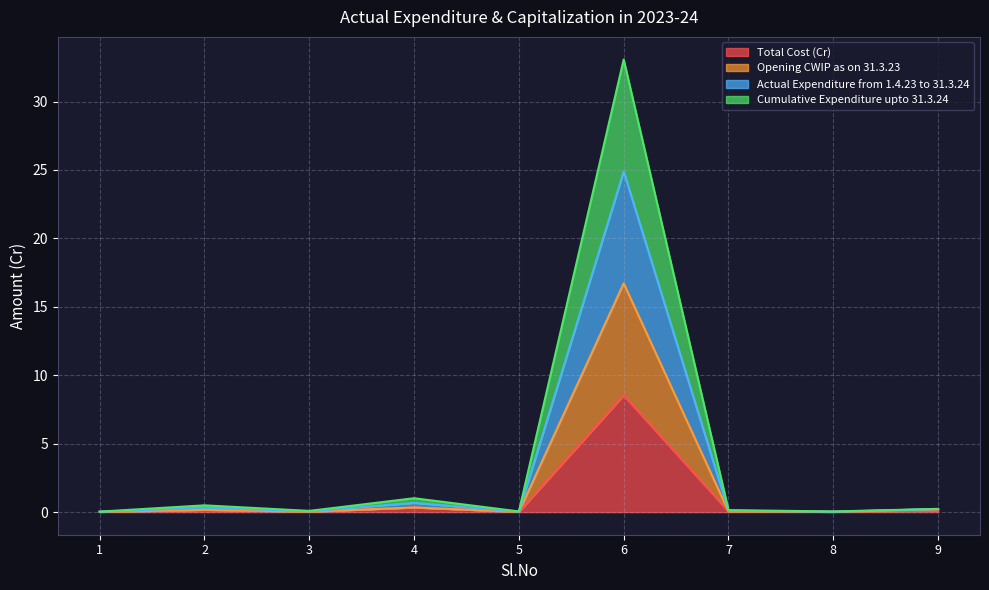

Which has a higher value, 3 or 5?

3